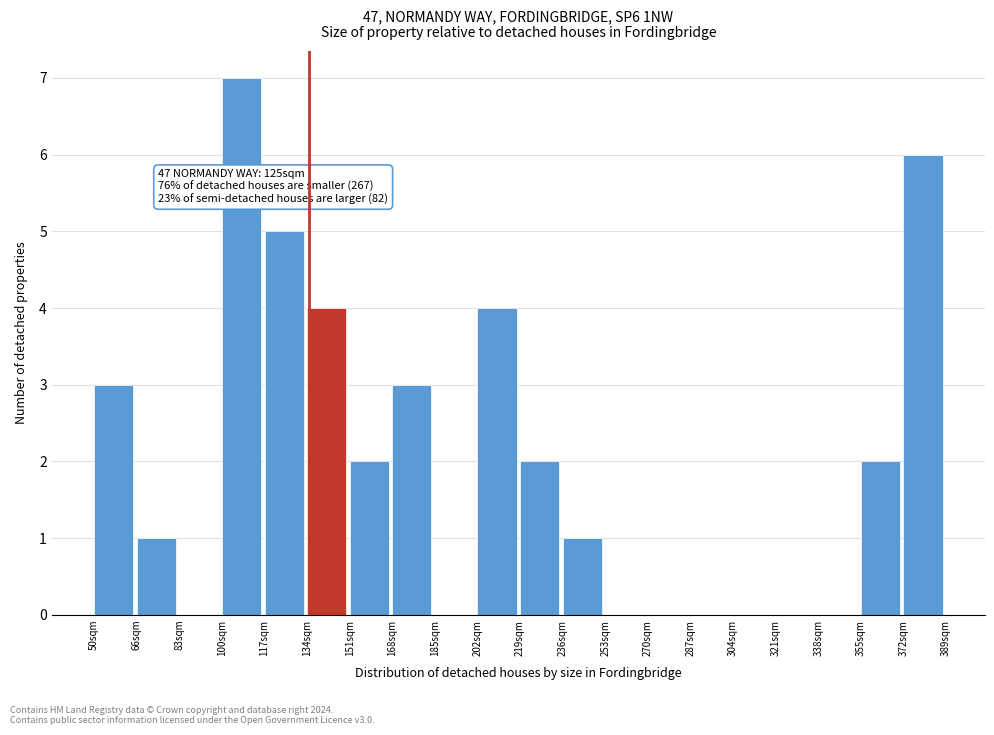

Over which range of the x-axis is the bar tallest?

100 to 118